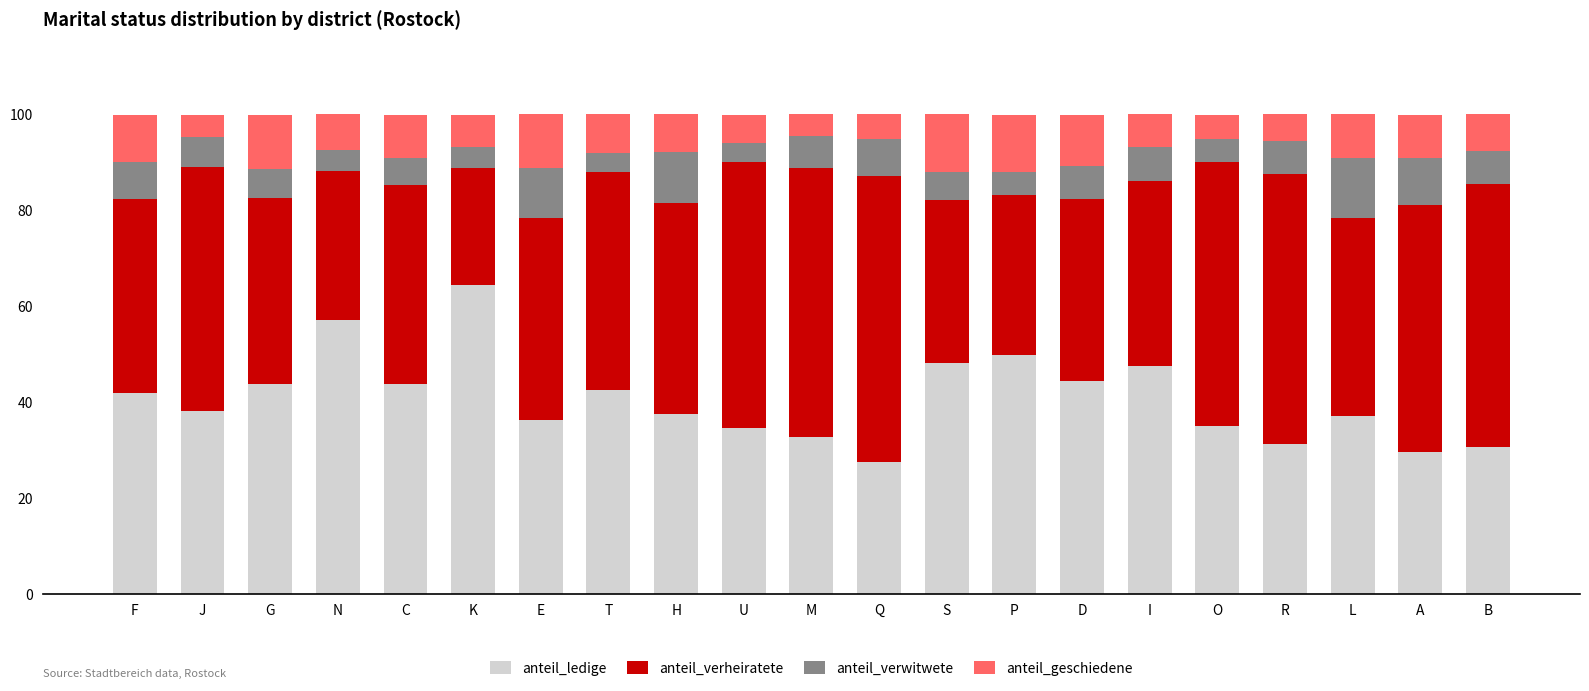

At which label does anteil_ledige reach its peak?

K